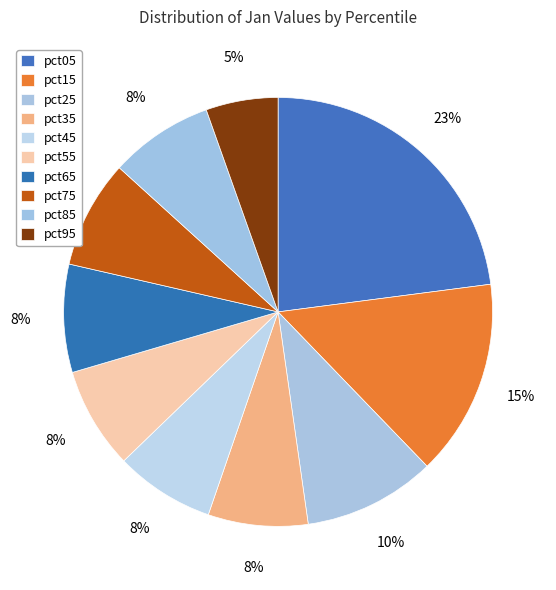

What portion of the pie excludes pct95?

94.6%